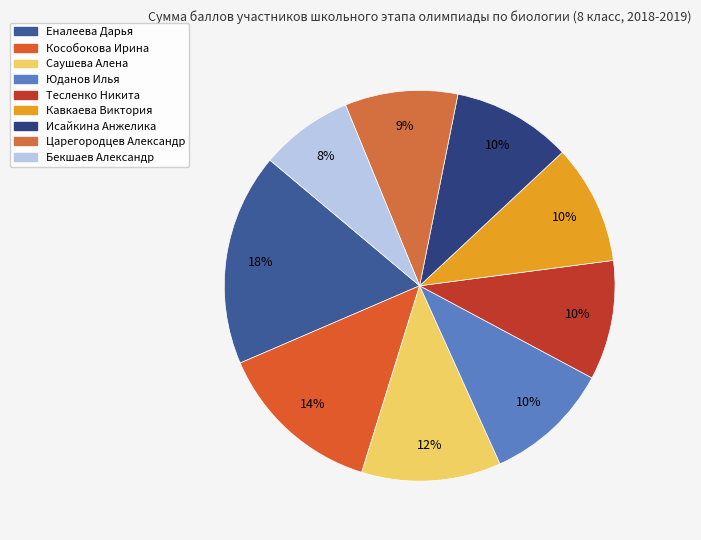

The Царегородцев Александр slice represents 1% of the pie. True or false?

False